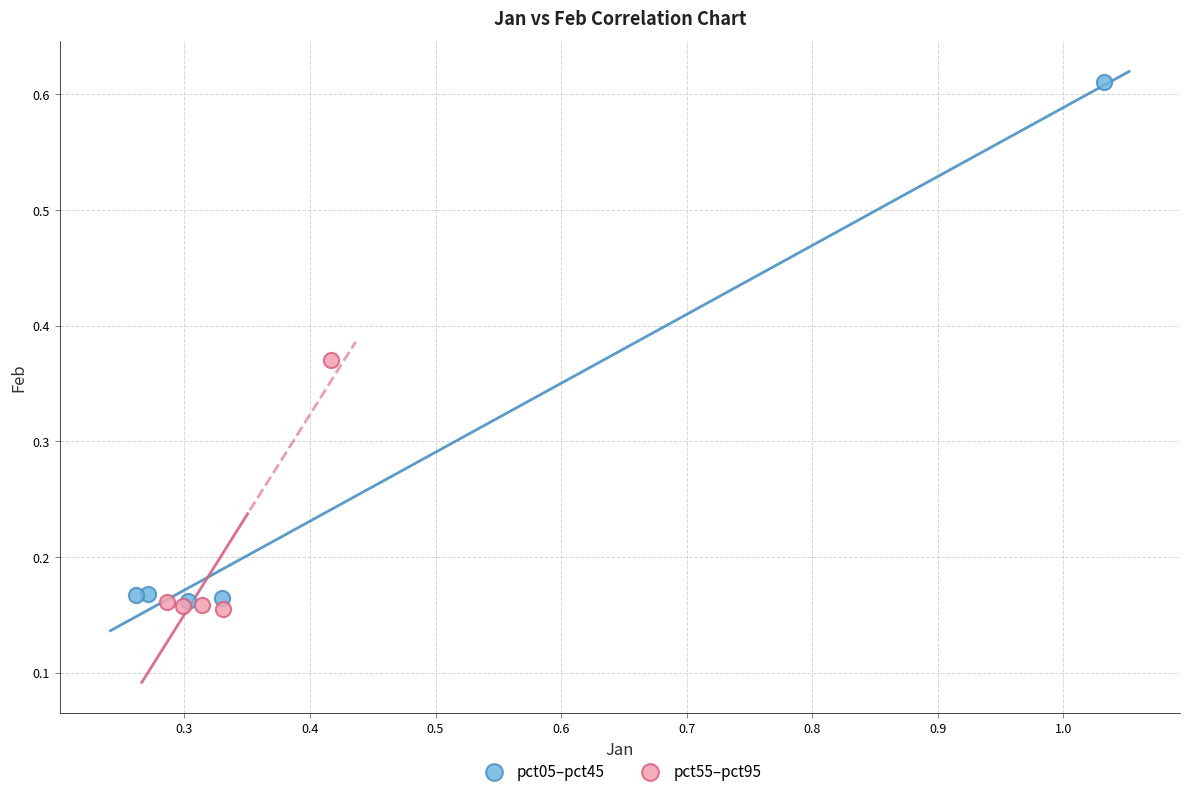

Which series contains the lowest Y value?

pct55–pct95